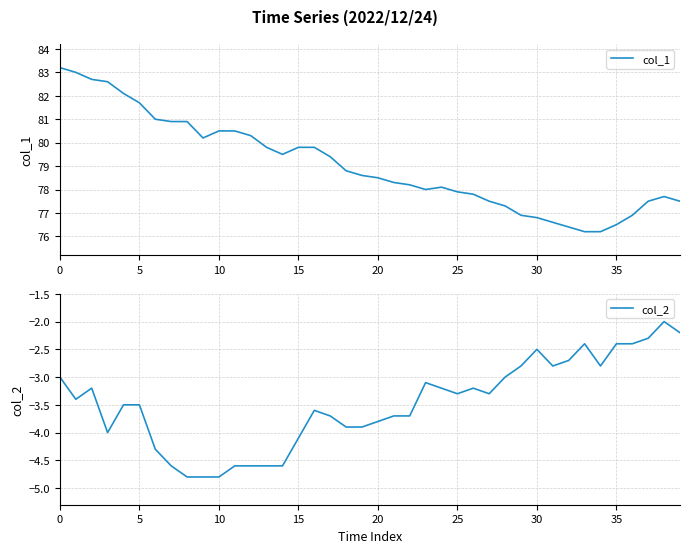

What is the spread (max minus min) of values at 27?

80.8